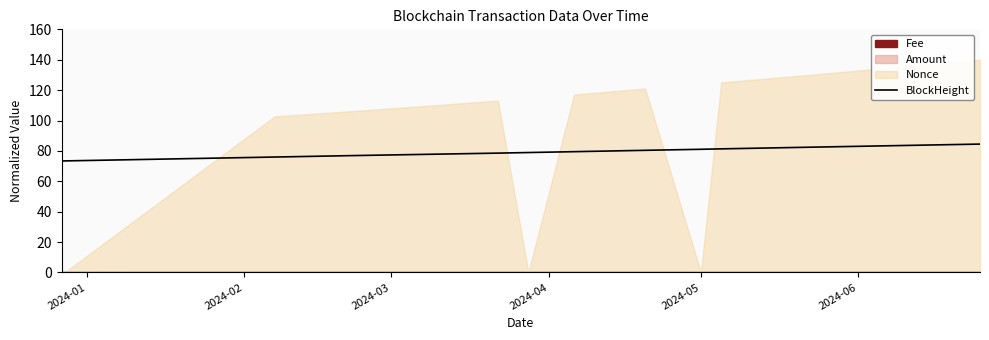

What is the lowest value of the BlockHeight series?

73.4